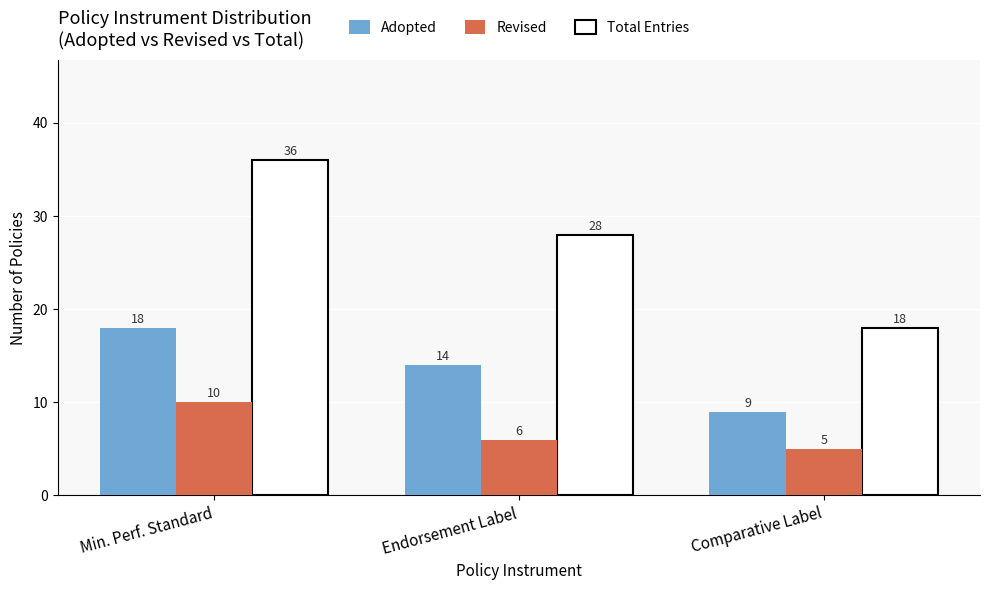

What are all the series names shown in the legend?

Adopted, Revised, Total Entries